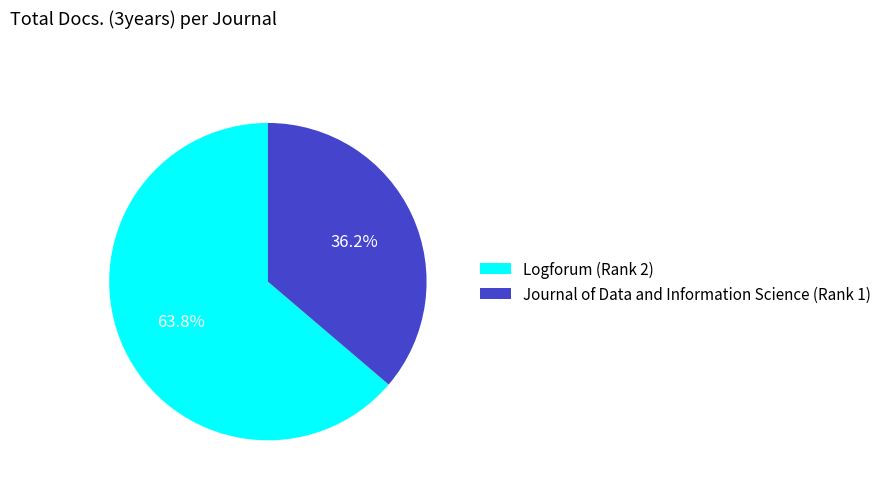

Between Logforum (Rank 2) and Journal of Data and Information Science (Rank 1), which is larger?

Logforum (Rank 2)